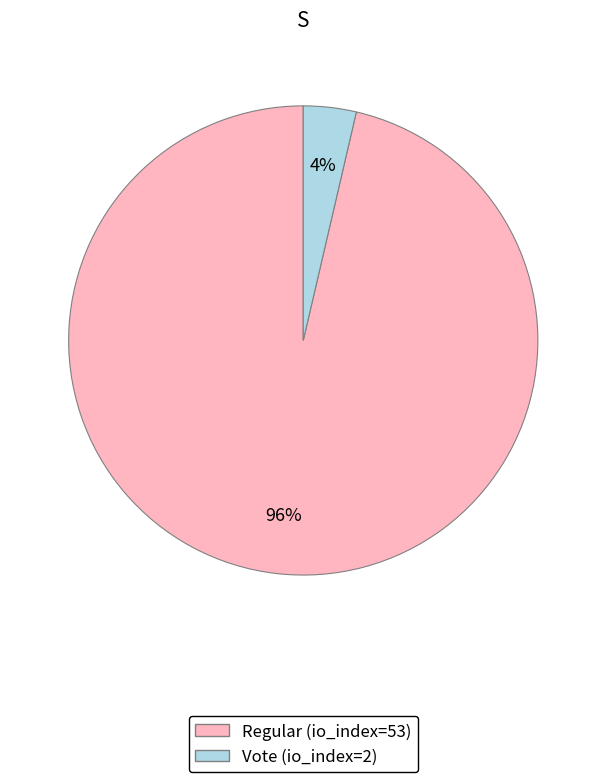

To the nearest percent, what is the combined percentage of Vote (io_index=2) and Regular (io_index=53)?

100%